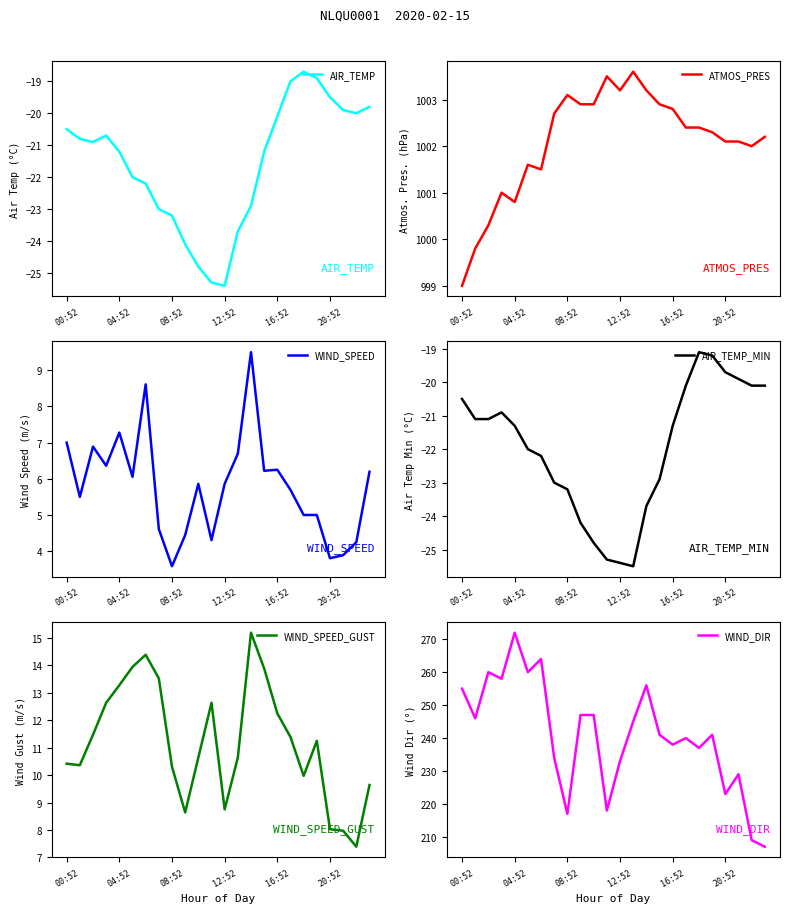

What is the minimum value for AIR_TEMP?

-25.4